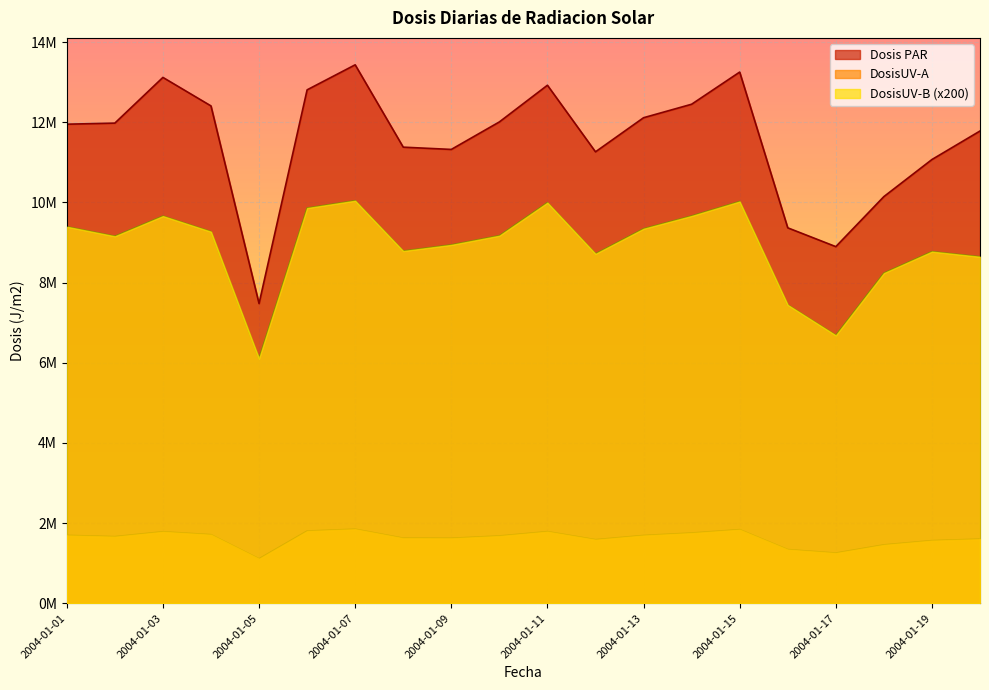

Reading left to right, list all the values displayed in this chart.

Dosis PAR: 11953102.2	11980423.5	13120552.8	12409318.0	7477654.1	12810154.7	13434821.3	11380131.2	11323645.9	12009860.3	12925226.2	11263933.9	12114752.1	12451305.9	13253632.1	9367332.8	8898287.0	10146819.9	11071800.9	11783355.4
DosisUV-A: 1693463.4	1662126.7	1783635.5	1710693.4	1109850.1	1801546.2	1847757.8	1623601.4	1621653.1	1678643.2	1786829.3	1586210.2	1691215.1	1752001.3	1836310.8	1339322.1	1252358.7	1456588.8	1562842.6	1600257.4
DosisUV-B: 9394060.0	9156720.0	9659860.0	9270820.0	6104980.0	9860580.0	10043800.0	8788400.0	8941760.0	9171080.0	9995500.0	8718060.0	9344000.0	9663360.0	10023540.0	7444100.0	6683460.0	8237780.0	8773360.0	8644760.0